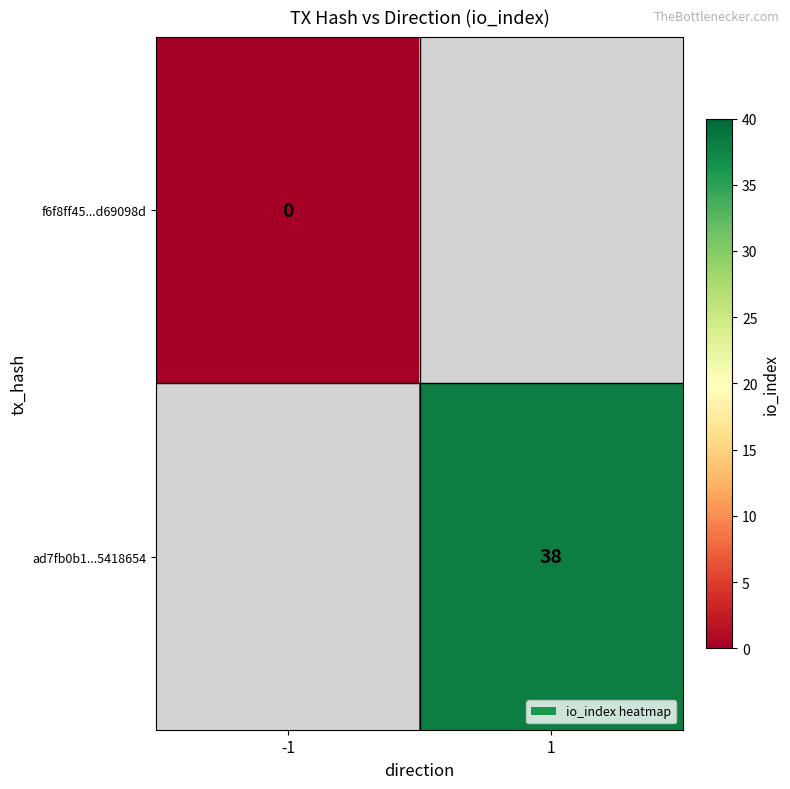

True or false: ad7fb0b1...5418654 has a value of 18 at 1.

False